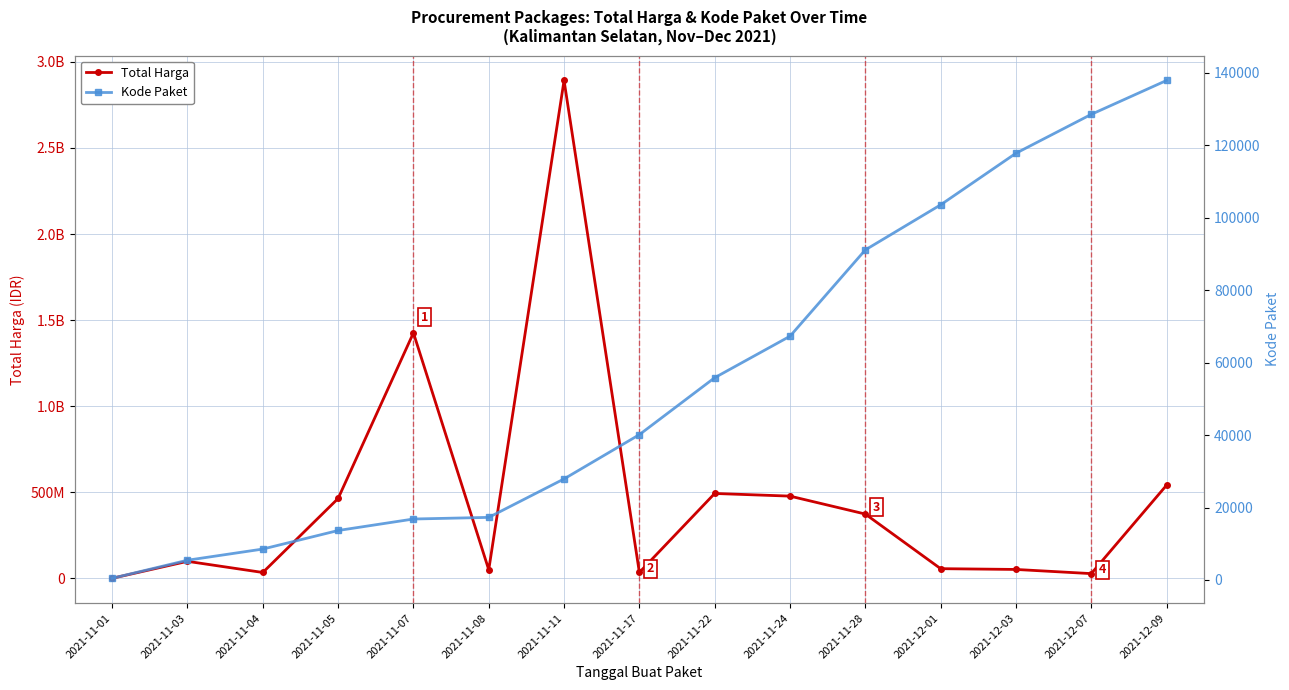

What are all the series names shown in the legend?

Total Harga, Kode Paket